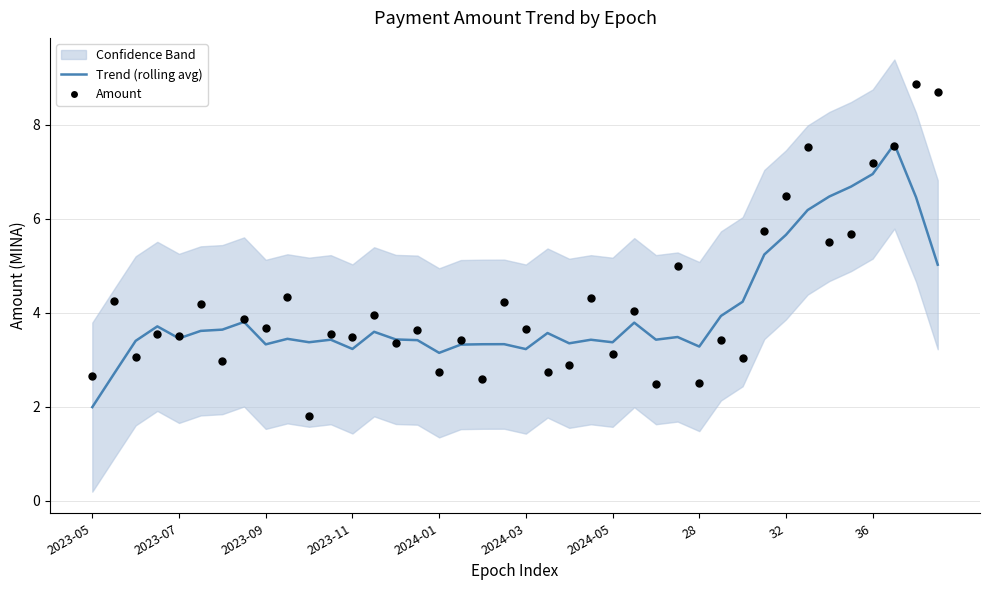

Is the value of Trend (rolling avg) at 16 greater than the value of Amount at 2024-05?

Yes